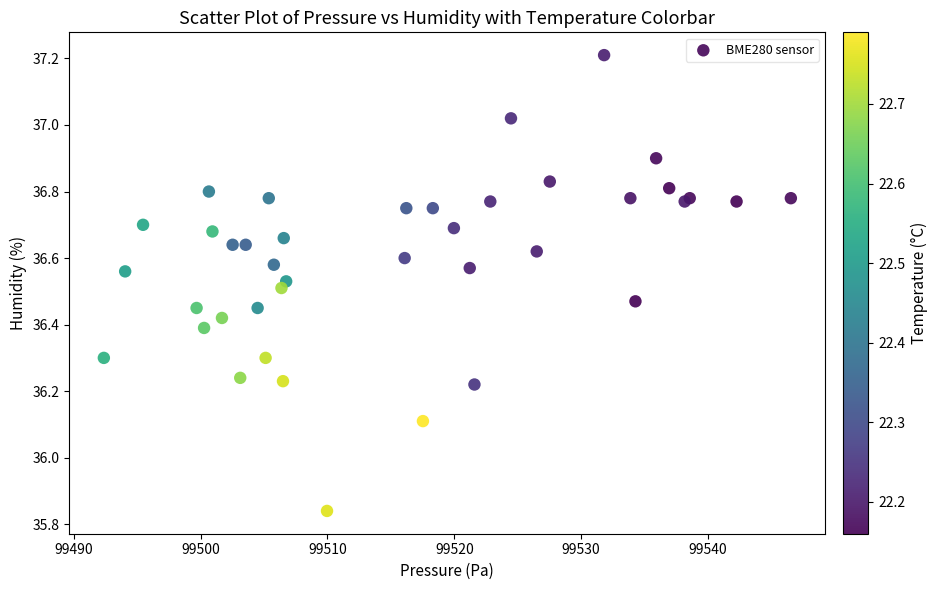

What Y value in the scatter plot is closest to 36?

36.1